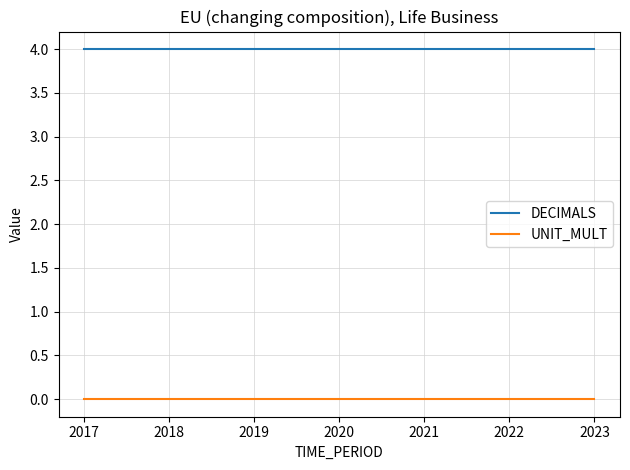

At 2018, list the series in order from largest to smallest.

DECIMALS, UNIT_MULT